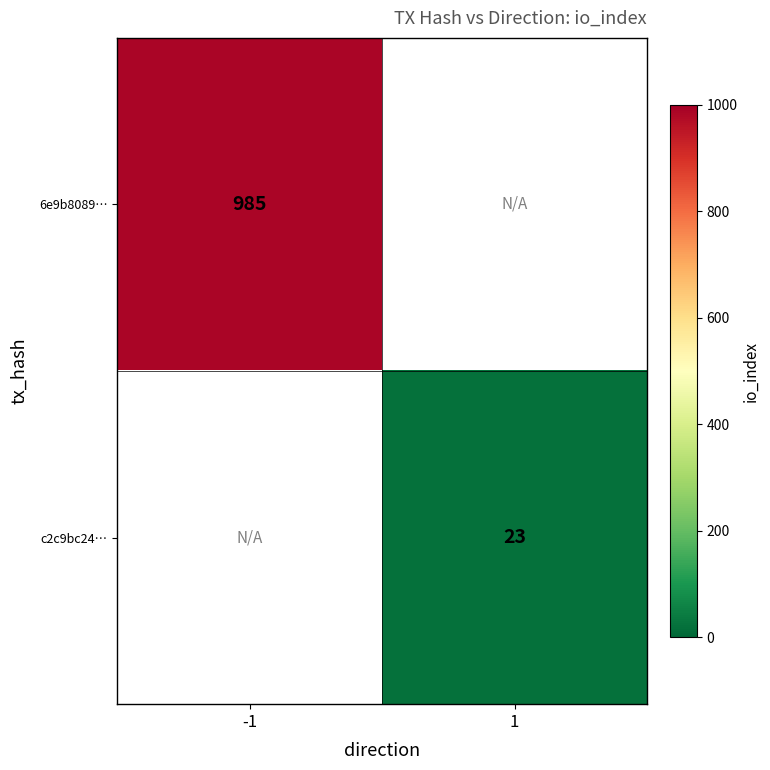

How many series are shown in this chart?

2